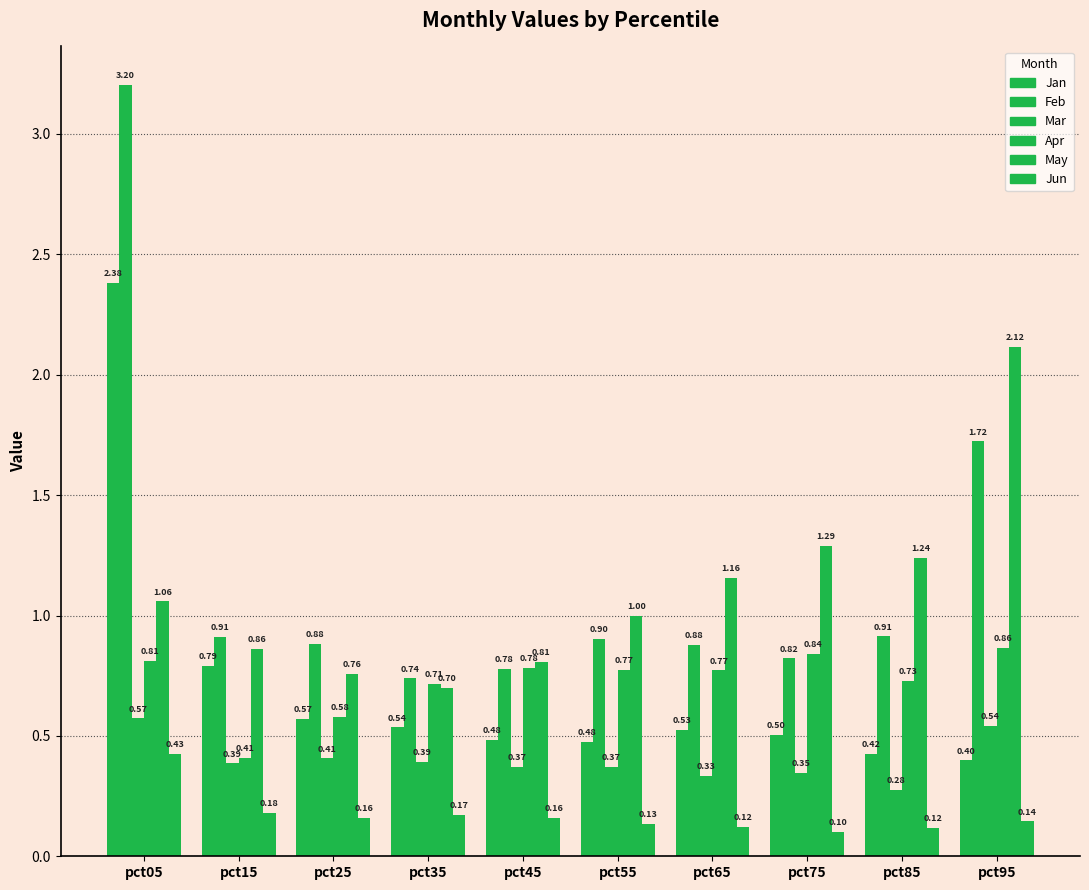

What is the sum of the Mar values at pct25 and pct15?

0.8